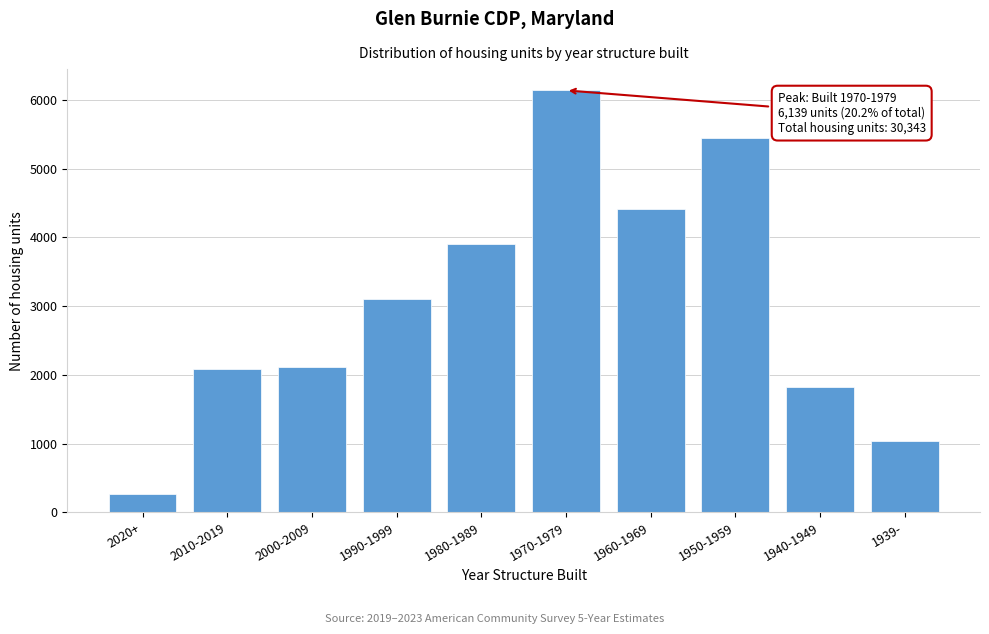

What is the difference between the values at 1990-1999 and 1980-1989?

805